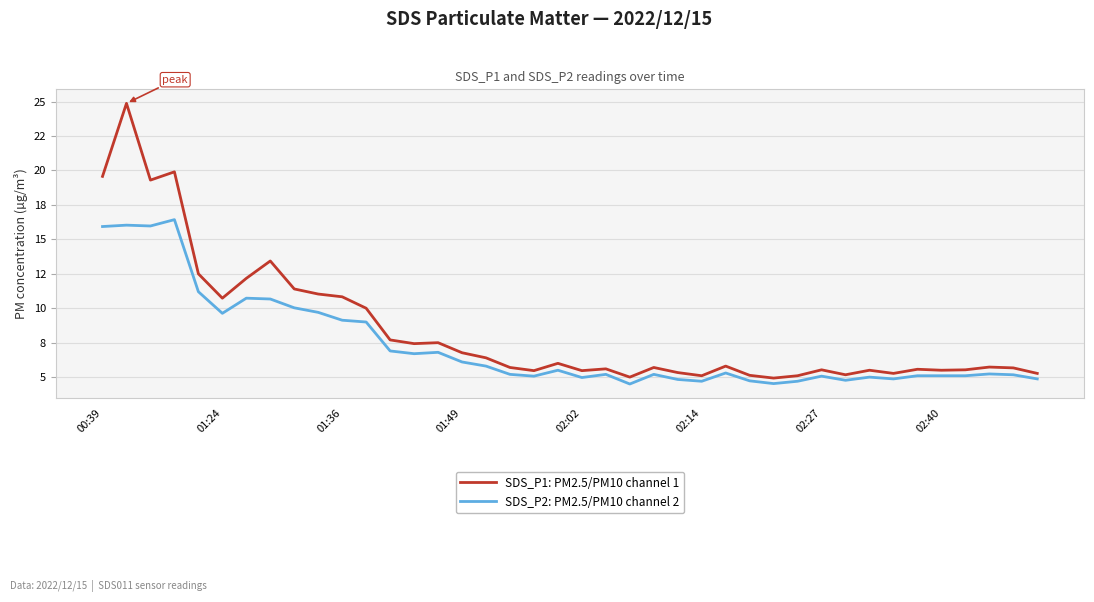

What are all the series names shown in the legend?

SDS_P1: PM2.5/PM10 channel 1, SDS_P2: PM2.5/PM10 channel 2